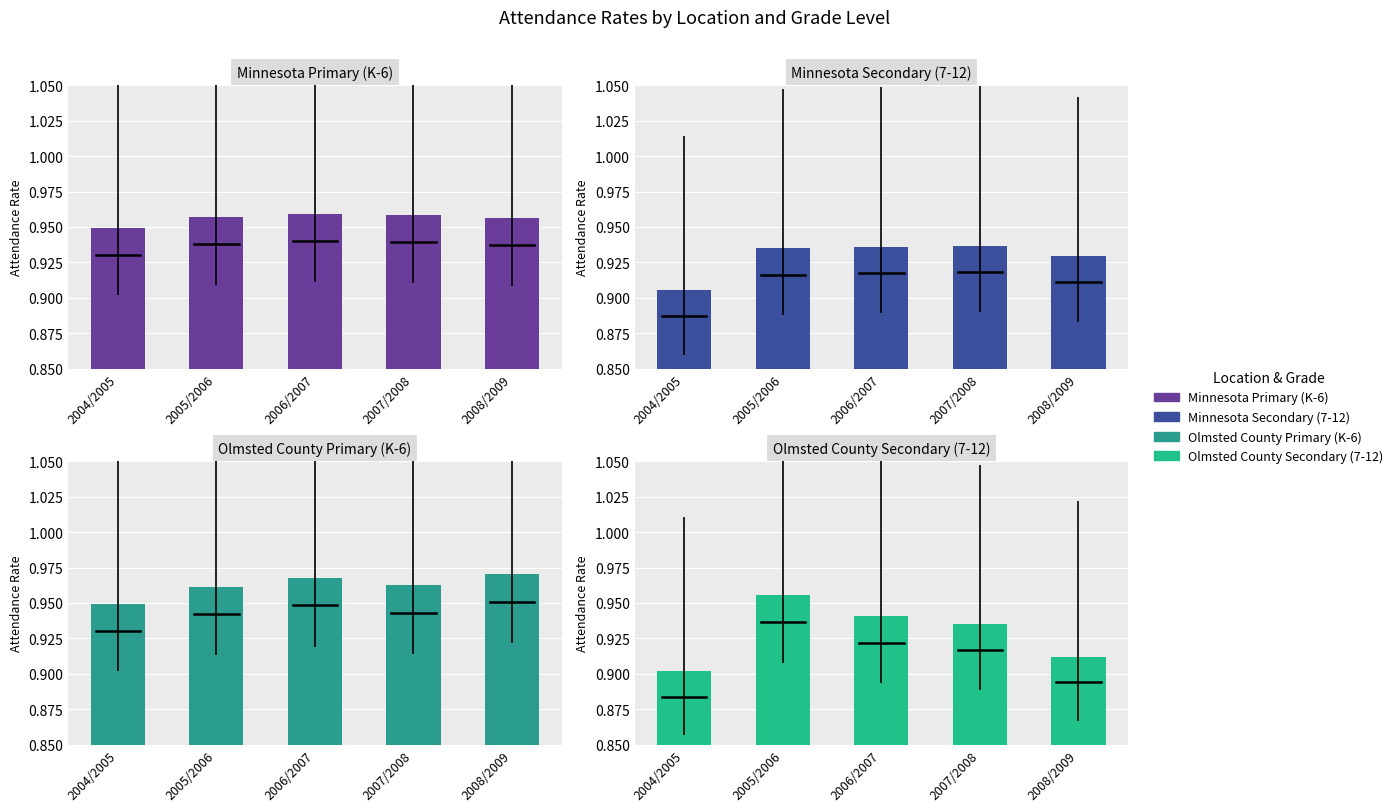

Rank the series by their maximum value, from lowest to highest.

Minnesota Secondary (7-12), Olmsted County Secondary (7-12), Minnesota Primary (K-6), Olmsted County Primary (K-6)